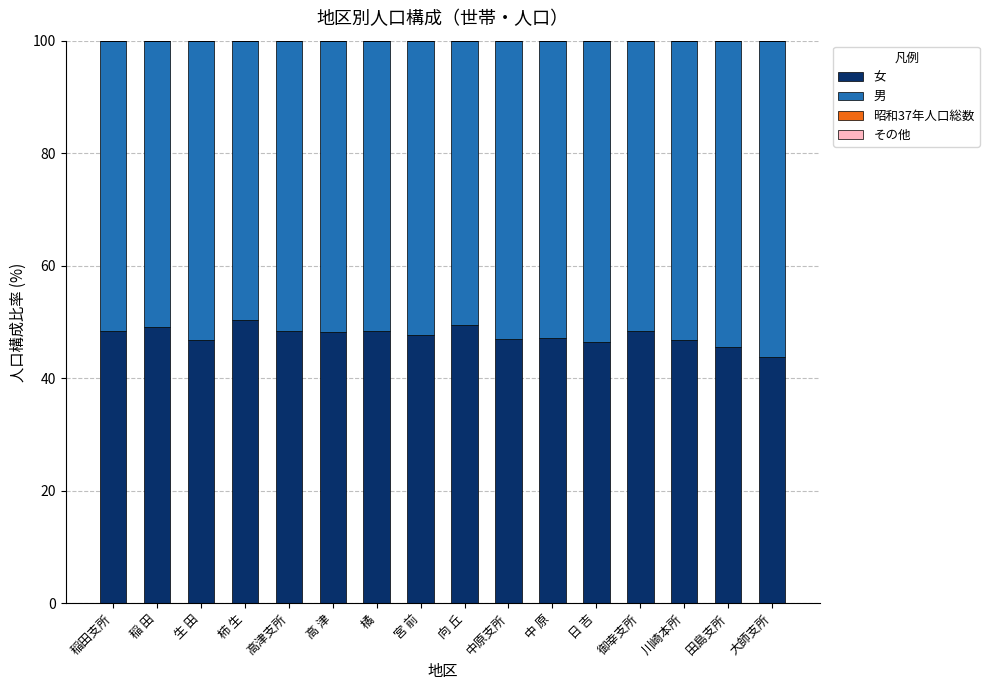

What is the difference between the maximum and second lowest values in the 女 series?

4.8